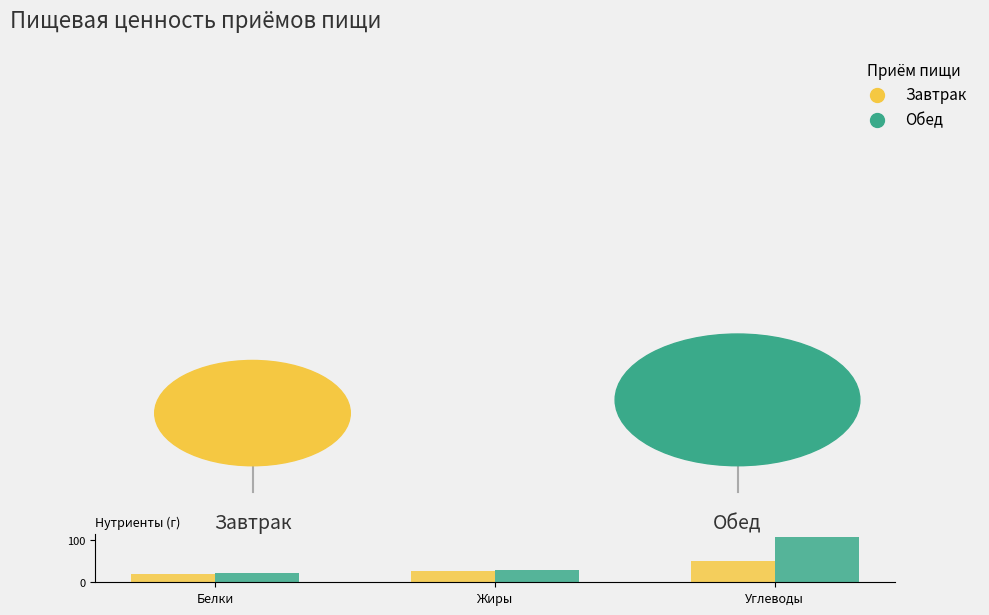

What is the total value across all series at Жиры?

57.0